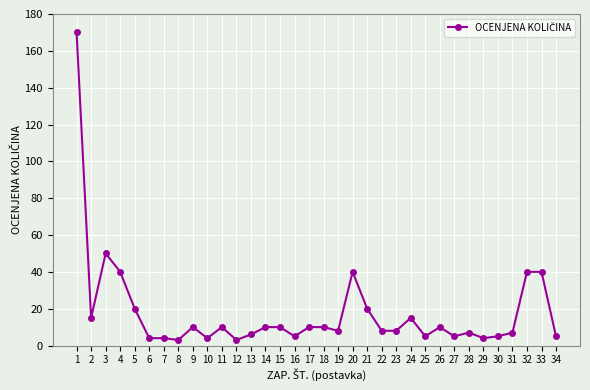

At which label does the data first exceed 10?

1